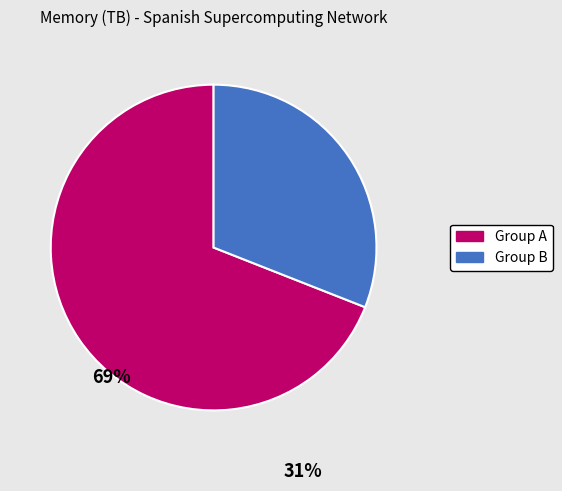

Does any single category account for the majority?

Yes